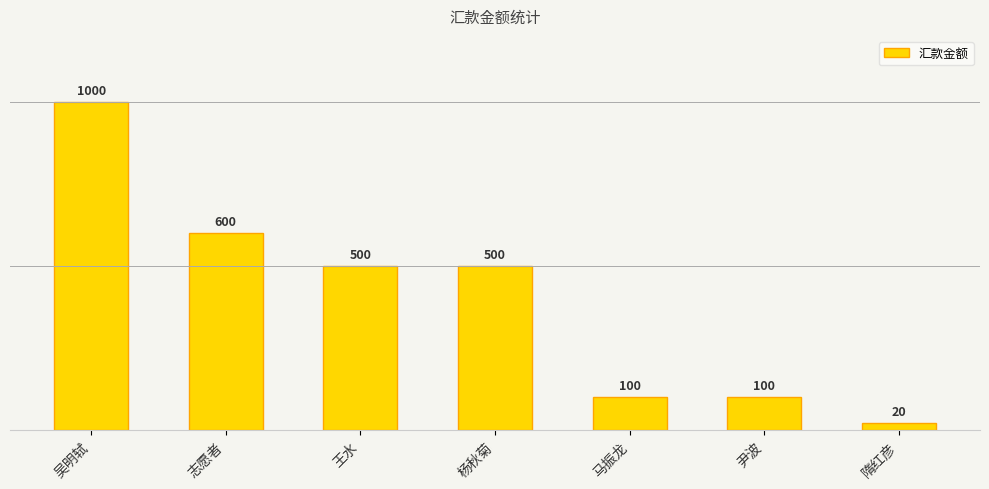

Read the value at 杨秋菊, to the nearest 50.

500